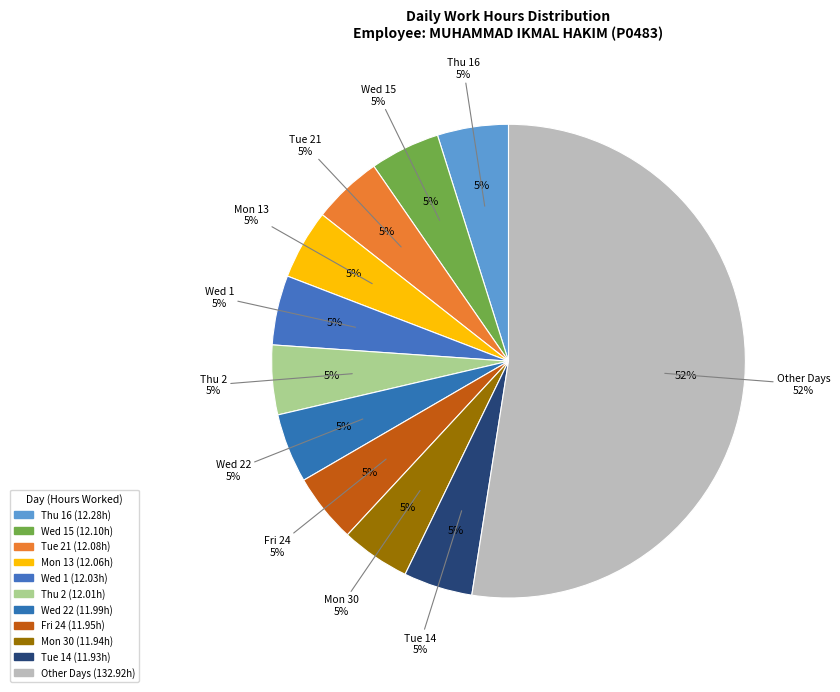

True or false: Thu 16 accounts for 1% of the total.

False